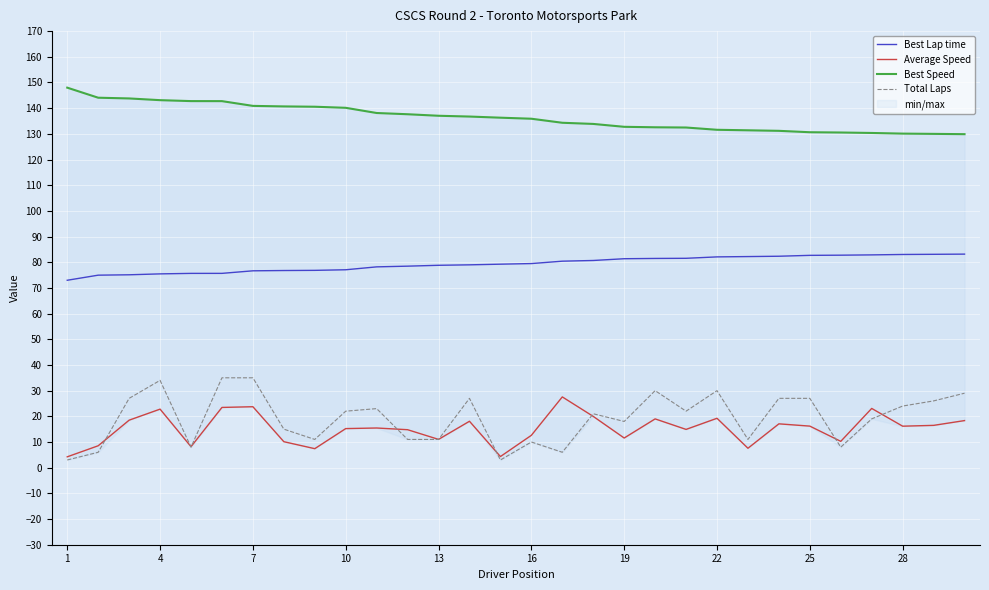

Is it true that Best Lap time equals 127.0 at 19?

False